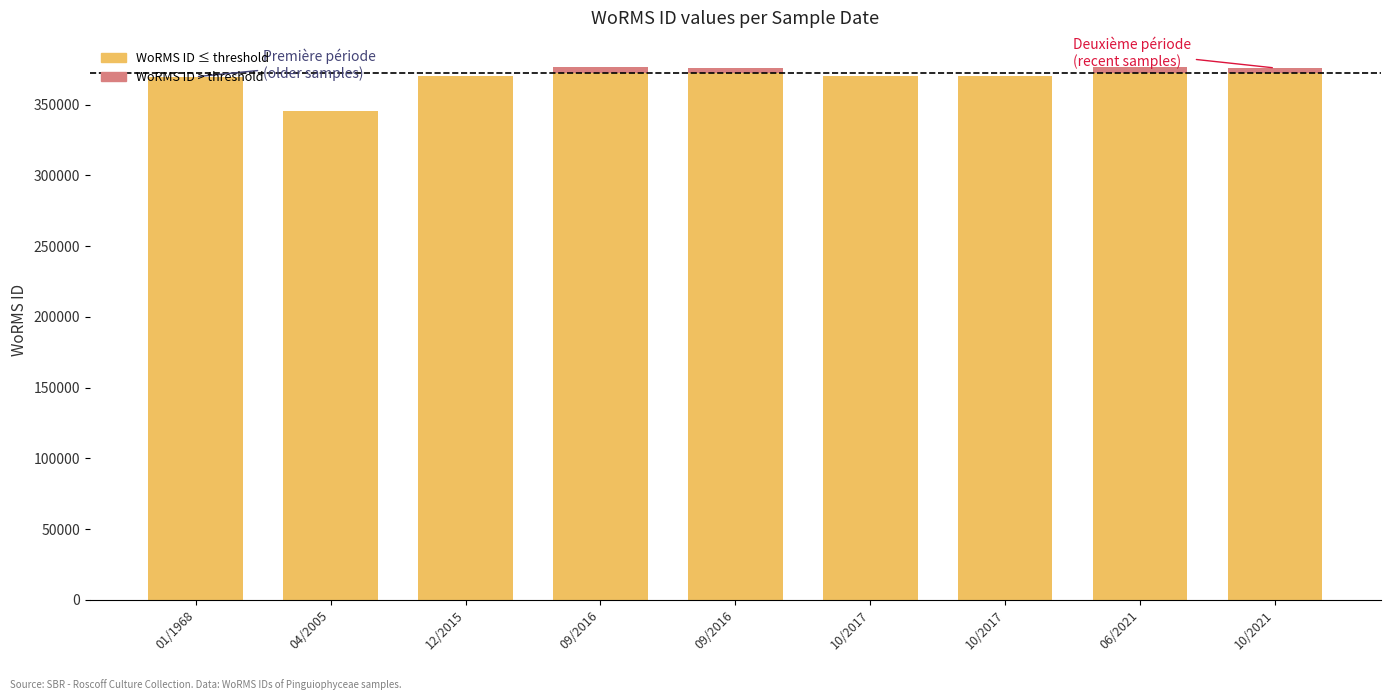

What is the label of the 4th bar from the left?

09/2016